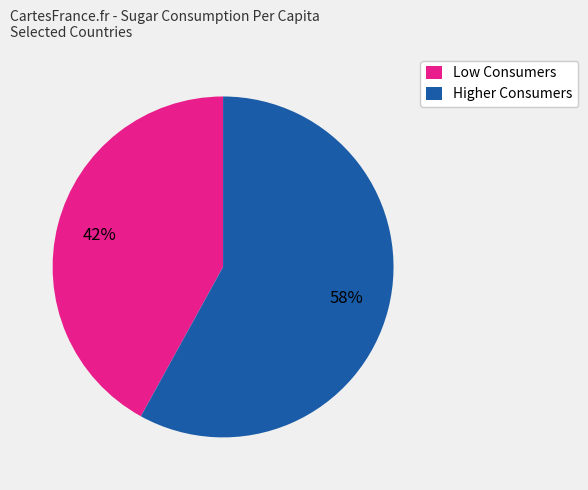

Is it true that Higher Consumers is 58% of the pie?

True